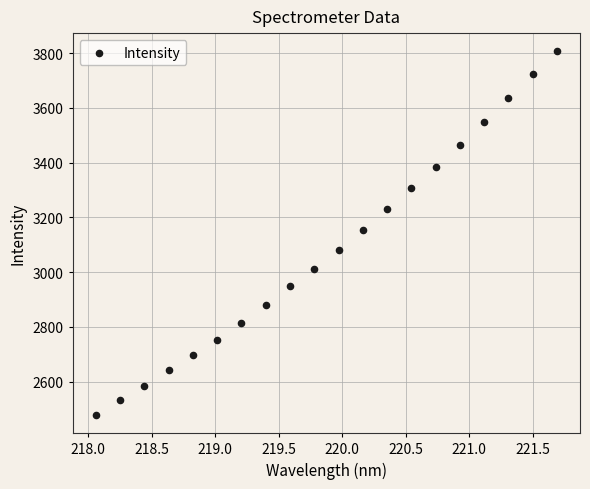

What is the range of X values (max minus min)?

3.6